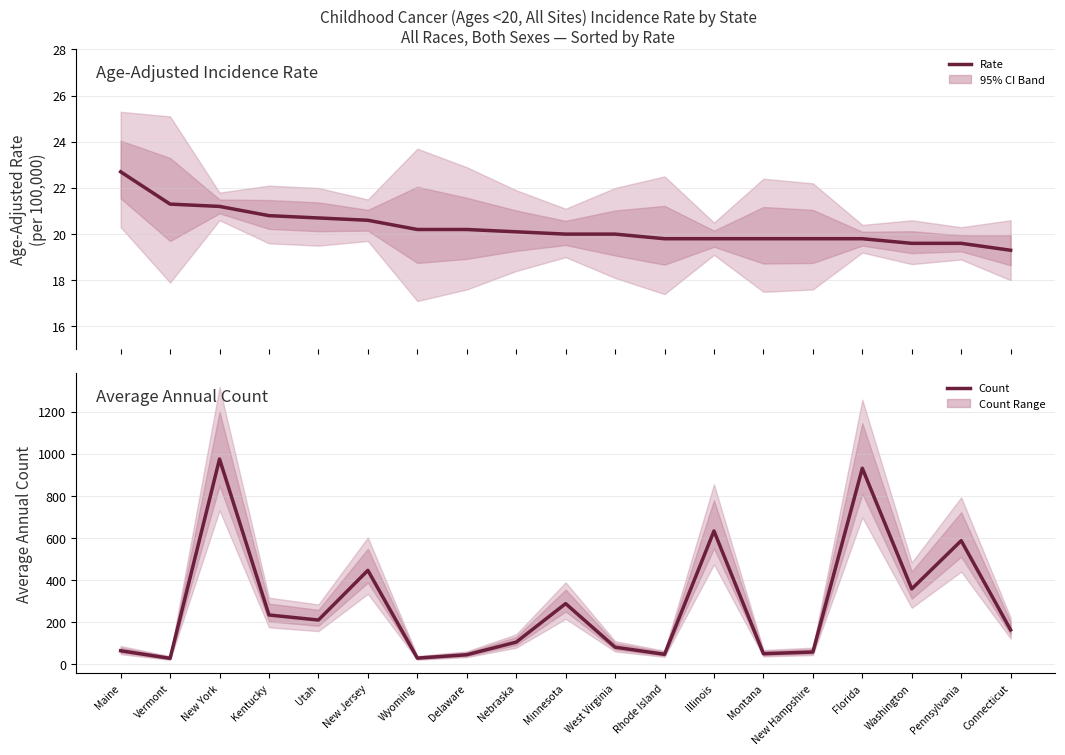

True or false: Avg Annual Count and Age-Adjusted Rate cross at least once.

False